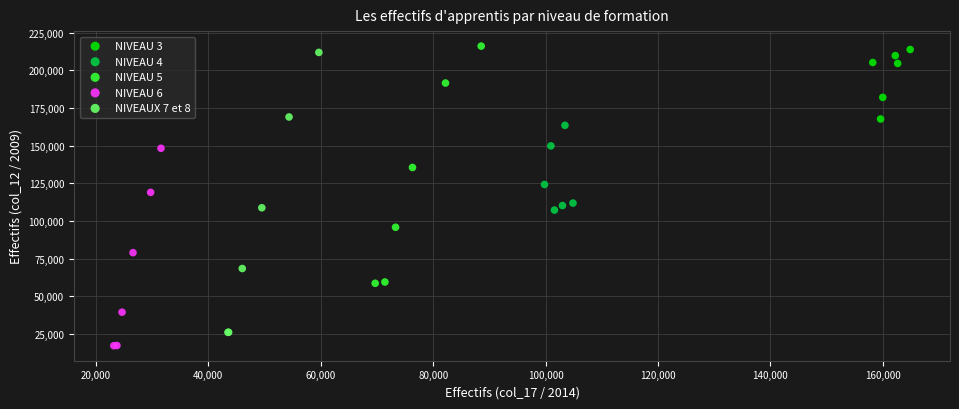

Which series reaches the minimum Y coordinate?

NIVEAU 6